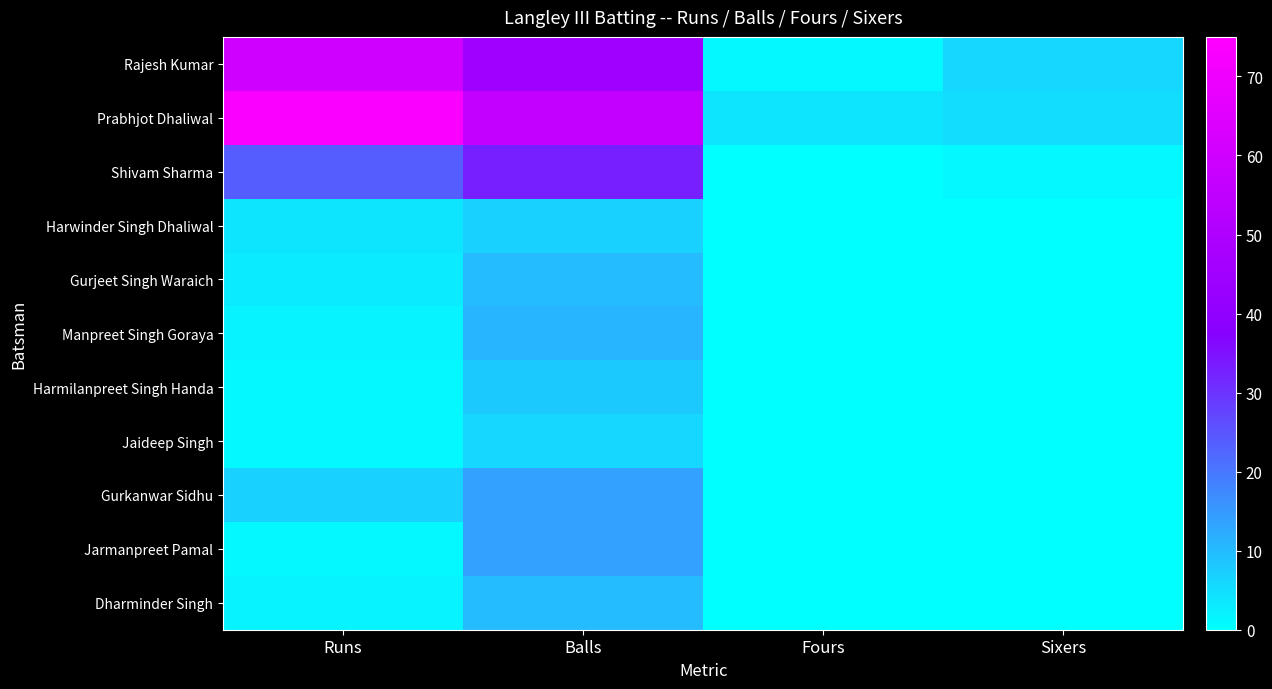

Reading left to right, transcribe all the data shown in this chart.

Rajesh Kumar: Runs=60	Balls=45	Fours=1	Sixers=6
Prabhjot Dhaliwal: Runs=73	Balls=56	Fours=4	Sixers=5
Shivam Sharma: Runs=24	Balls=33	Fours=0	Sixers=1
Harwinder Singh Dhaliwal: Runs=4	Balls=7	Fours=0	Sixers=0
Gurjeet Singh Waraich: Runs=3	Balls=10	Fours=0	Sixers=0
Manpreet Singh Goraya: Runs=2	Balls=11	Fours=0	Sixers=0
Harmilanpreet Singh Handa: Runs=1	Balls=8	Fours=0	Sixers=0
Jaideep Singh: Runs=1	Balls=6	Fours=0	Sixers=0
Gurkanwar Sidhu: Runs=7	Balls=14	Fours=0	Sixers=0
Jarmanpreet Pamal: Runs=1	Balls=14	Fours=0	Sixers=0
Dharminder Singh: Runs=2	Balls=10	Fours=0	Sixers=0